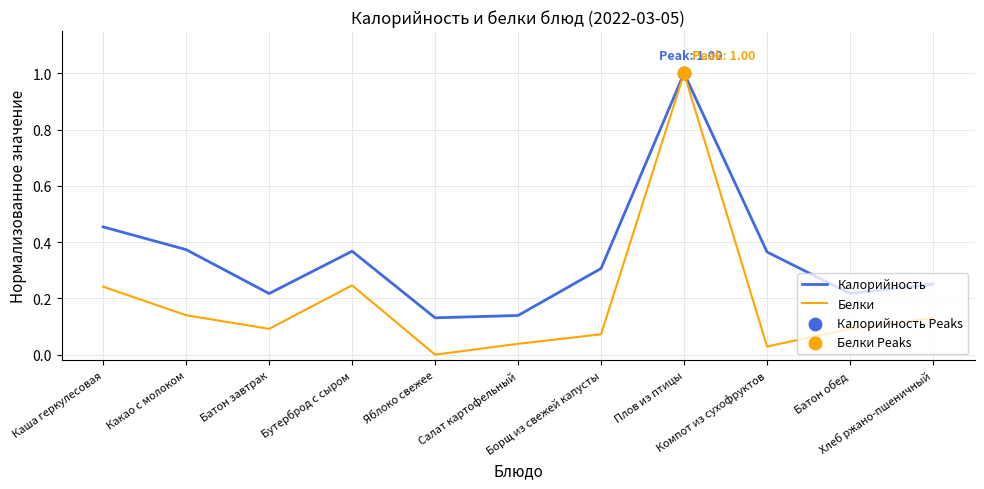

Which series has the largest range (max minus min)?

Белки